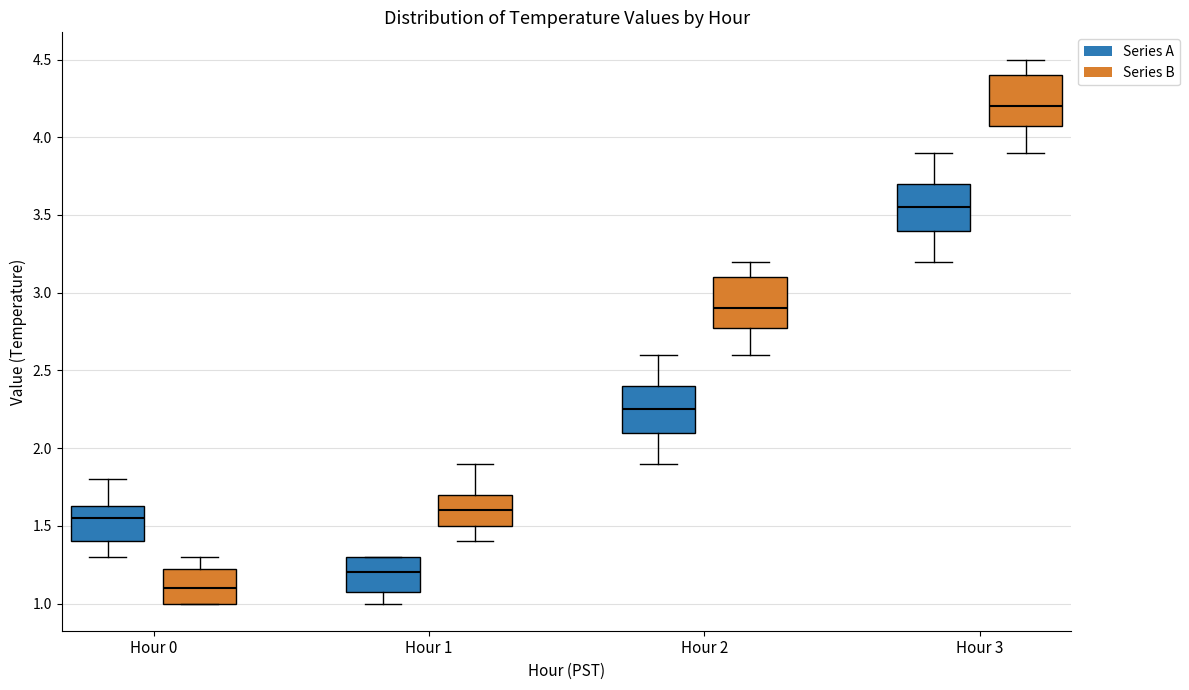

Reading left to right, transcribe this box plot: for each box, give where its median line is, the range the box spans, and where its two whiskers end, as read against the y-axis. The values are not printed on the chart, so give them approximately, as read against the axis.

Hour 0 (Series A): median 1.55, box 1.40 to 1.65, whiskers 1.30 to 1.80
Hour 0 (Series B): median 1.10, box 1.00 to 1.25, whiskers 1.00 to 1.30
Hour 1 (Series A): median 1.20, box 1.10 to 1.30, whiskers 1.00 to 1.30
Hour 1 (Series B): median 1.60, box 1.50 to 1.70, whiskers 1.40 to 1.90
Hour 2 (Series A): median 2.25, box 2.10 to 2.40, whiskers 1.90 to 2.60
Hour 2 (Series B): median 2.90, box 2.80 to 3.10, whiskers 2.60 to 3.20
Hour 3 (Series A): median 3.55, box 3.40 to 3.70, whiskers 3.20 to 3.90
Hour 3 (Series B): median 4.20, box 4.10 to 4.40, whiskers 3.90 to 4.50